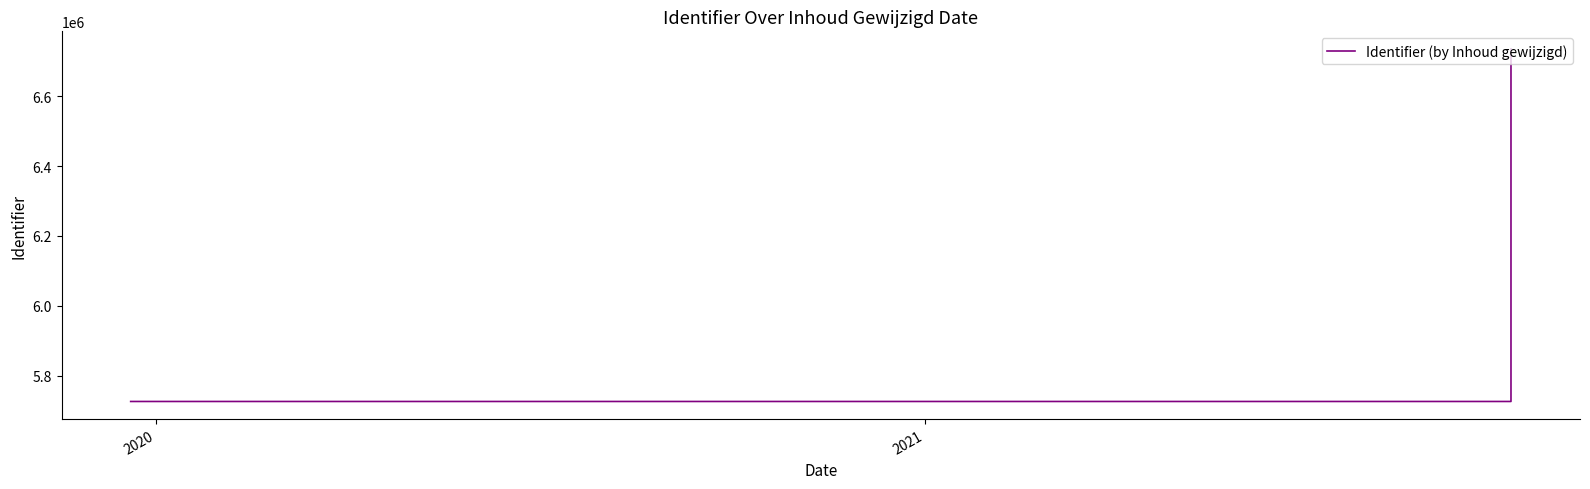

Count the number of categories in the chart.

18